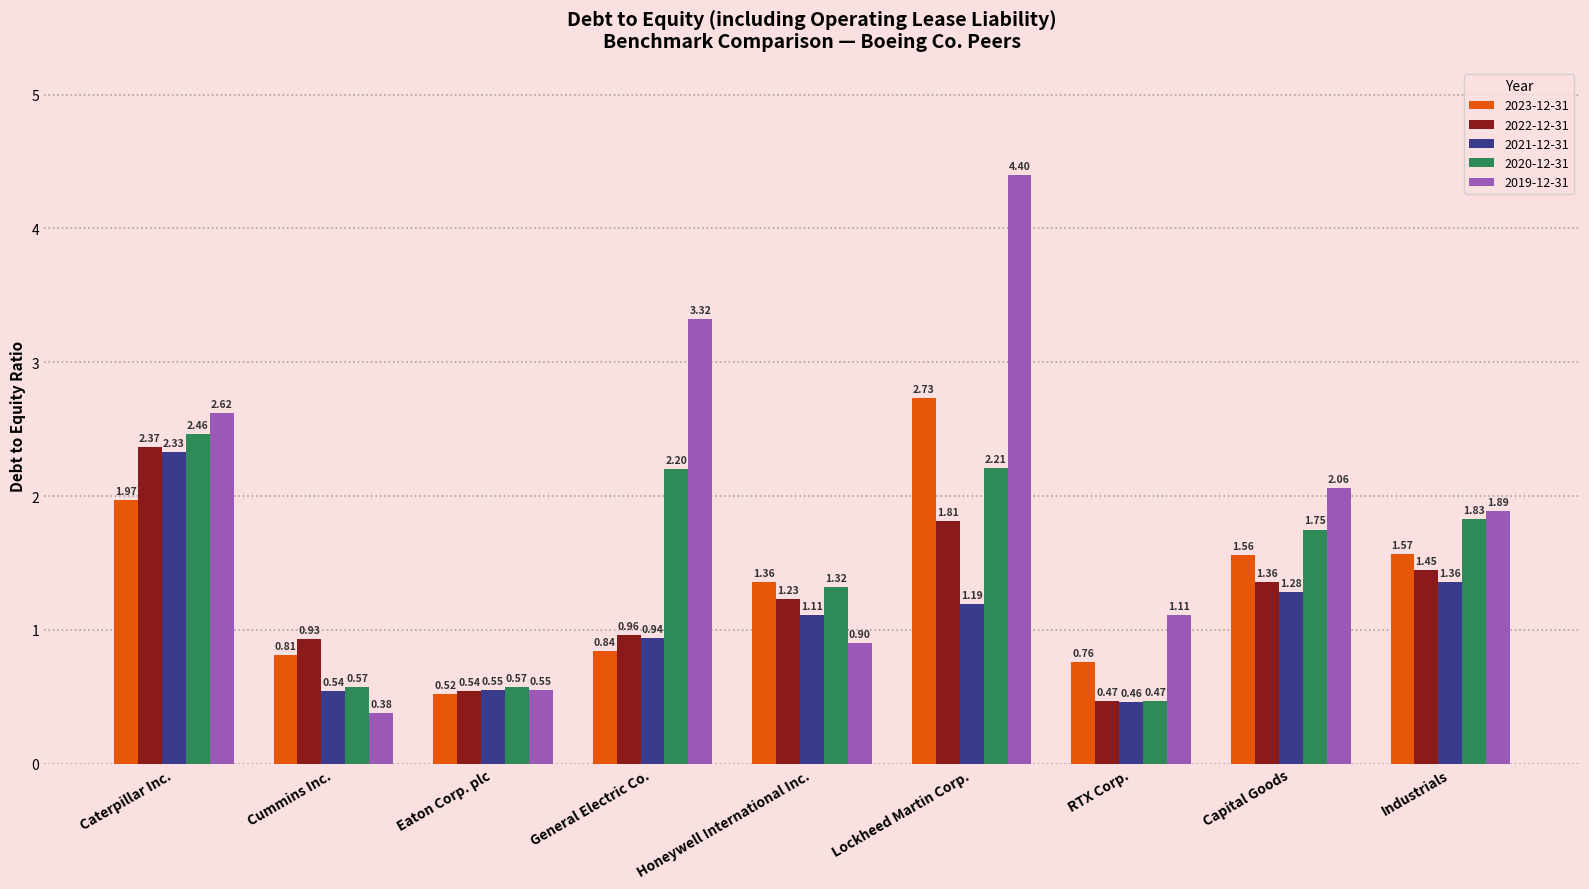

How many distinct data groups are displayed?

5